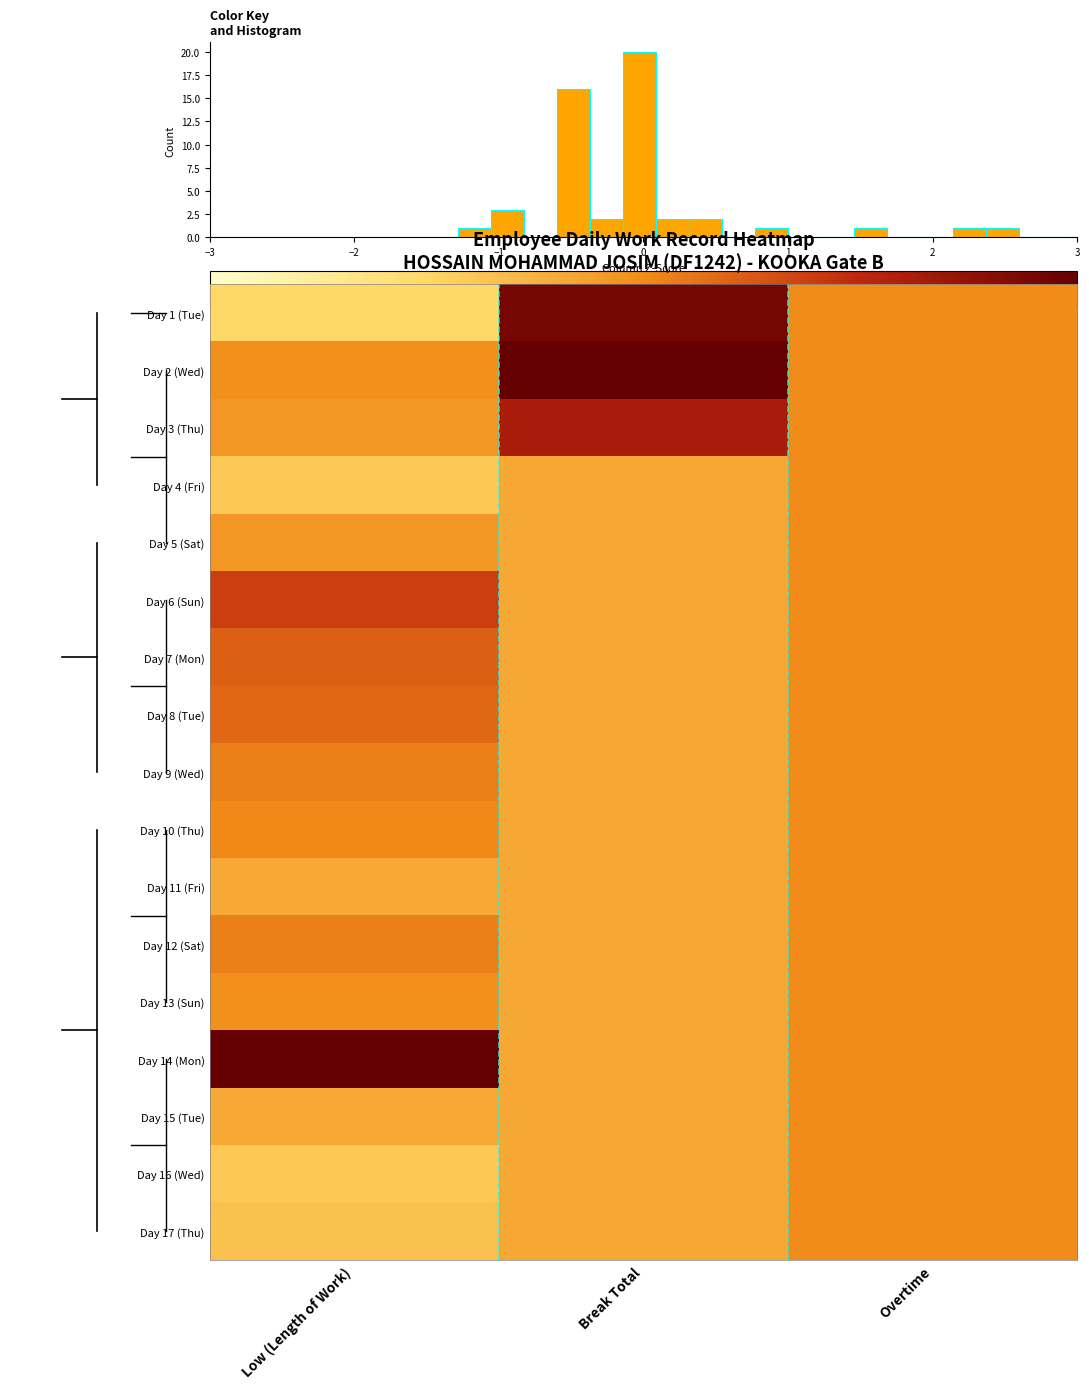

Is the value of row_8 at 0.50 greater than the value of row_12 at 0.50?

No